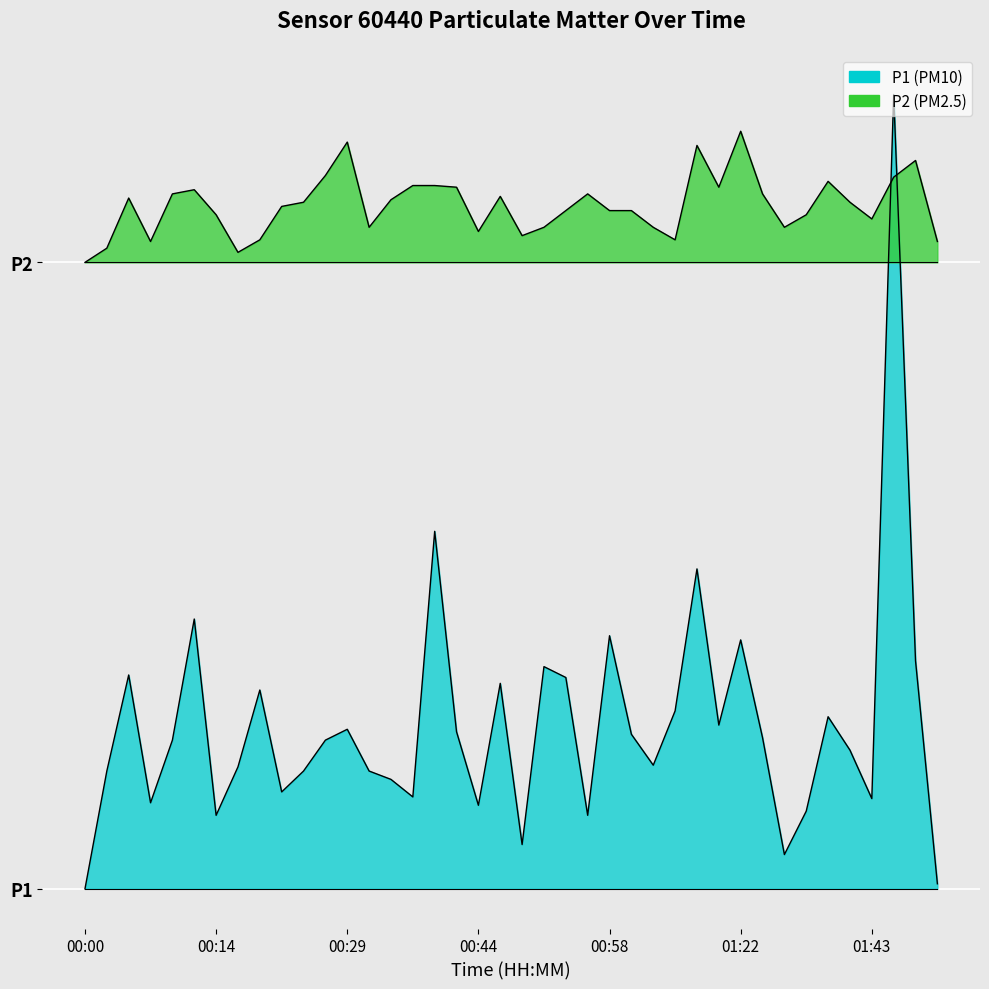

Which series has the largest total across all categories?

P2